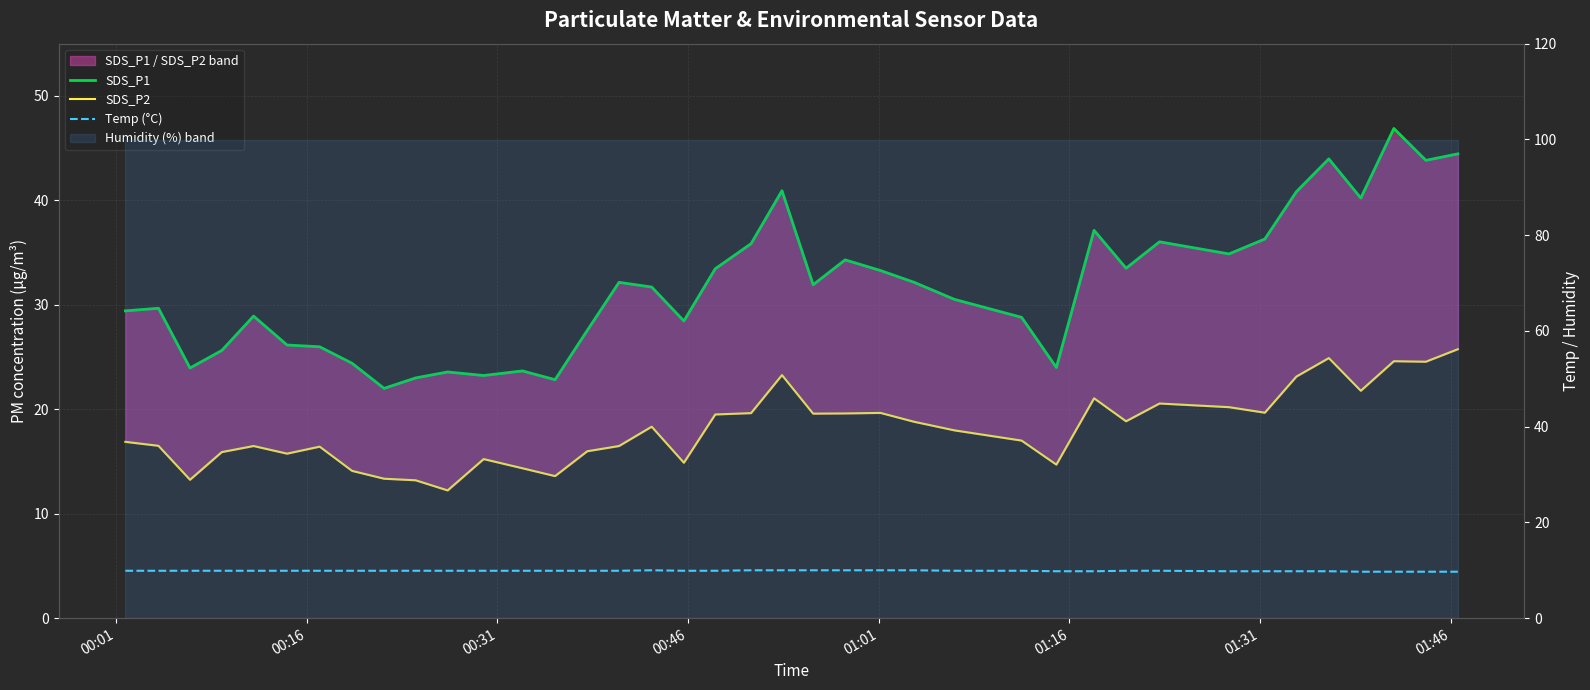

True or false: SDS_P2 has more than 1 interior local peaks.

True